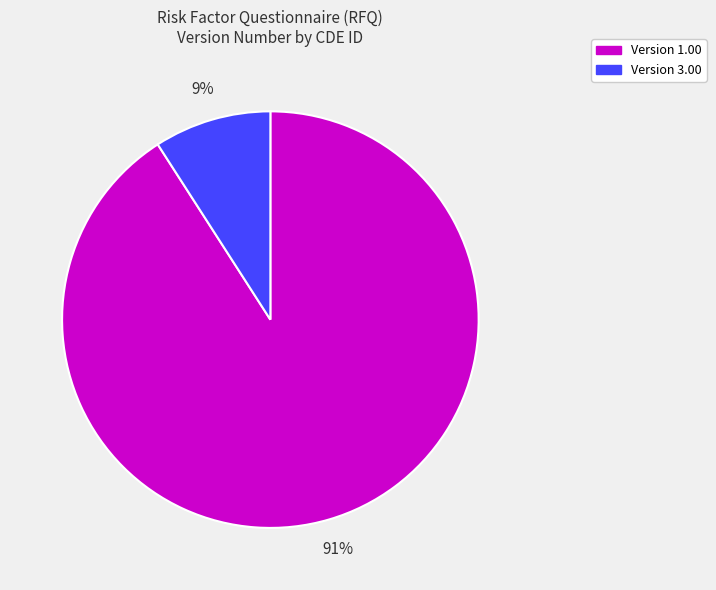

What percentage is the Version 1.00 slice, to the nearest percent?

91%